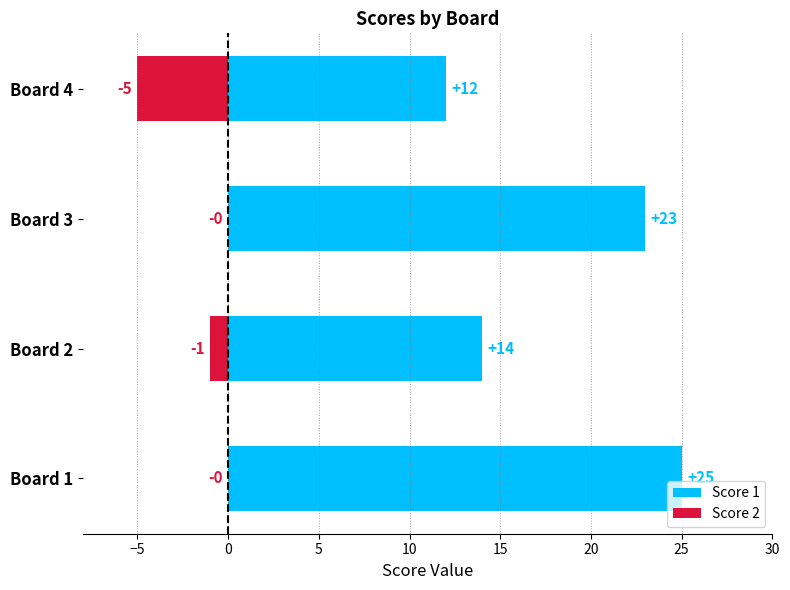

The value of Score 1 at Board 3 is 16. True or false?

False